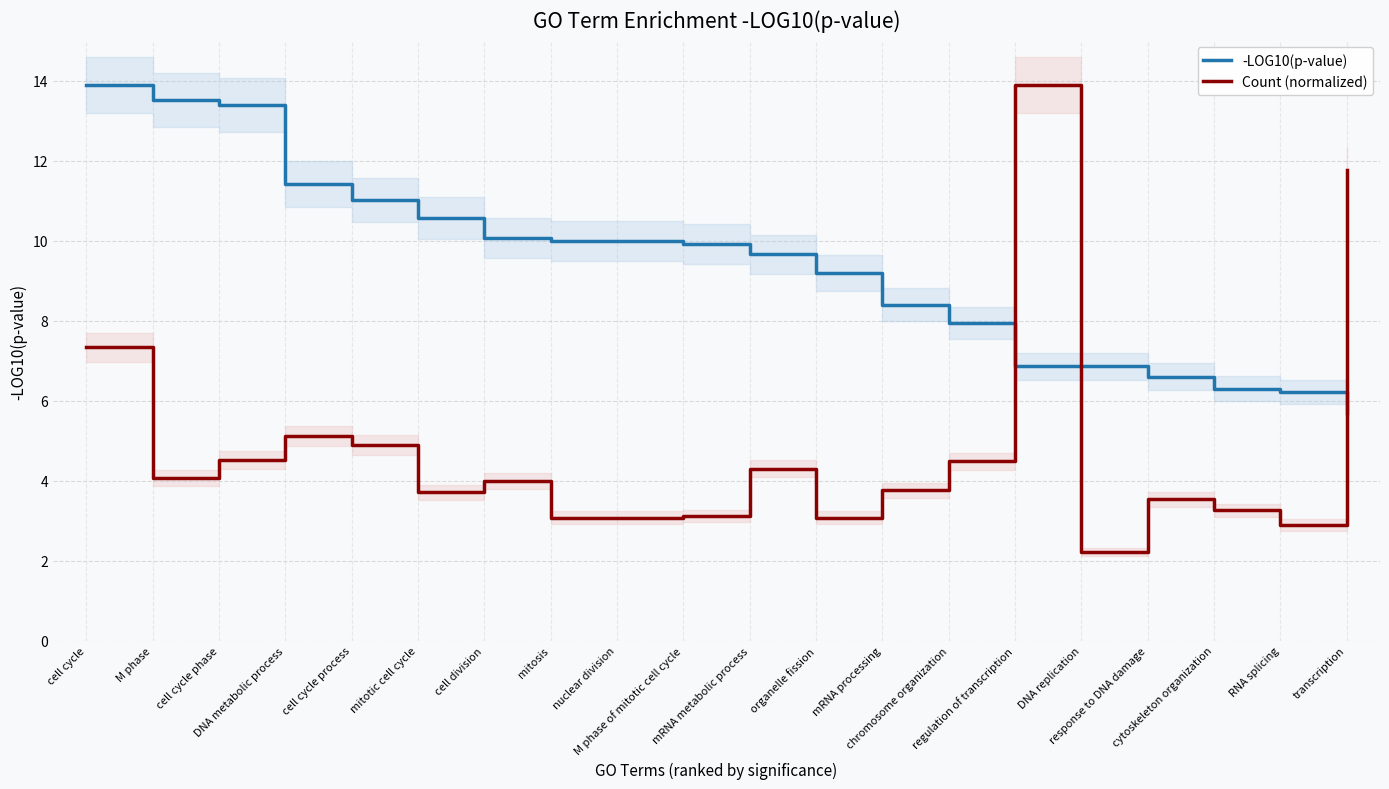

Is it true that -LOG10(p-value) equals 4.6 at M phase of mitotic cell cycle?

False